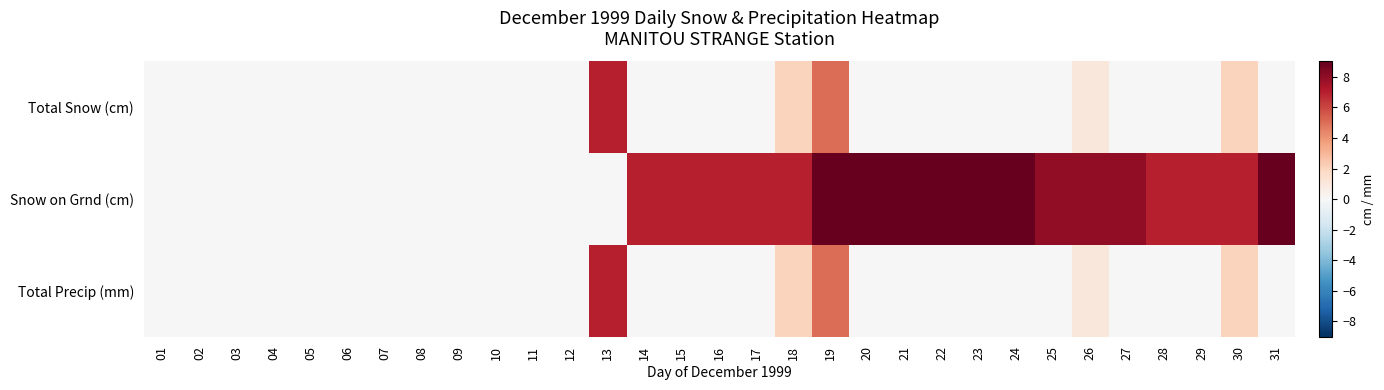

At 29, list the series in order from smallest to largest.

Total Snow (cm), Total Precip (mm), Snow on Grnd (cm)